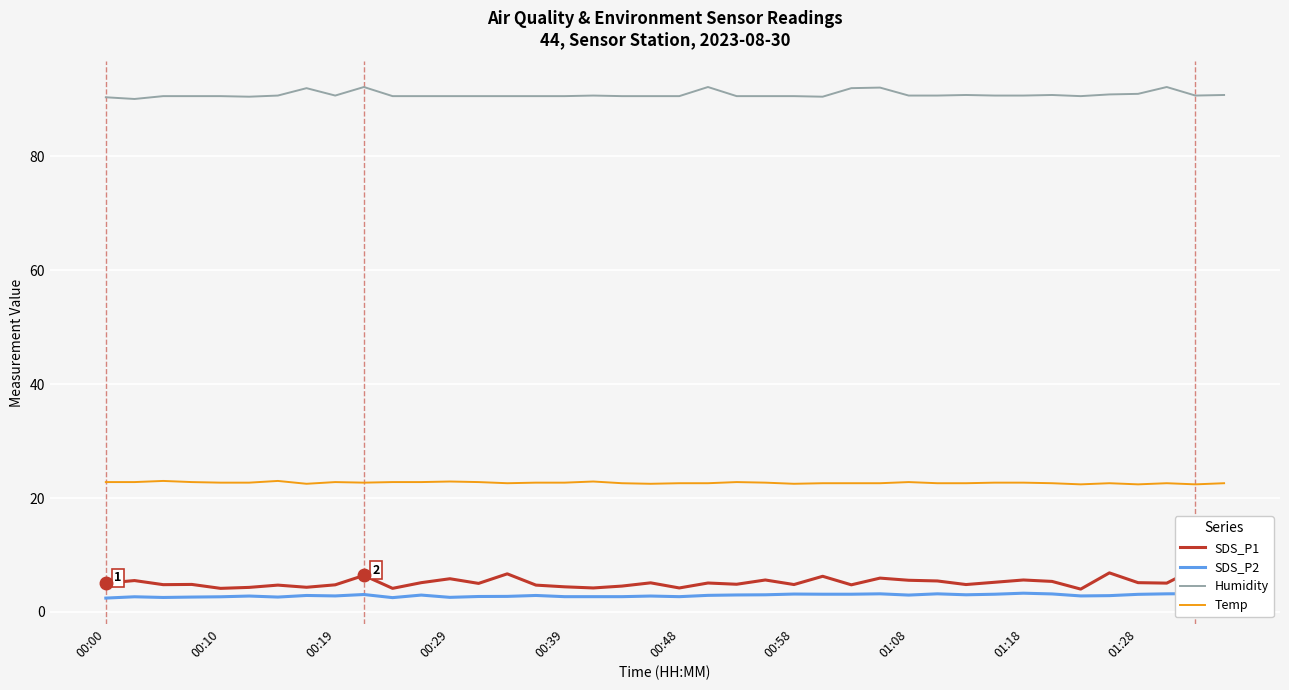

True or false: Temp and SDS_P2 cross at least once.

False